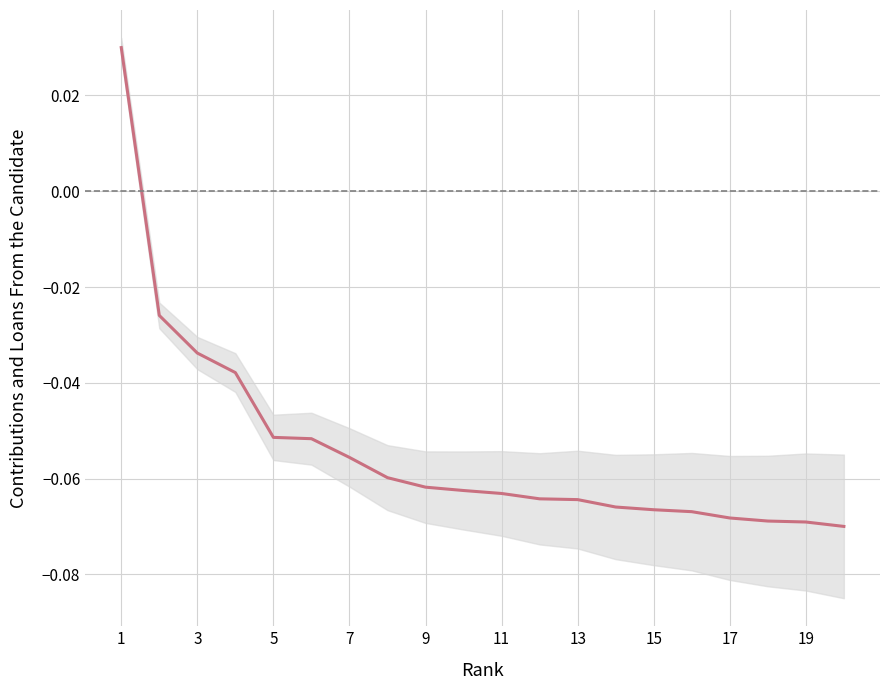

Reading left to right, transcribe all the data shown in this chart.

0.0	-0.0	-0.0	-0.0	-0.1	-0.1	-0.1	-0.1	-0.1	-0.1	-0.1	-0.1	-0.1	-0.1	-0.1	-0.1	-0.1	-0.1	-0.1	-0.1